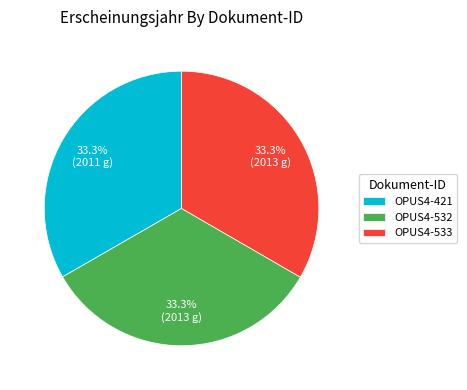

What percentage is the OPUS4-533 slice, to the nearest percent?

33%